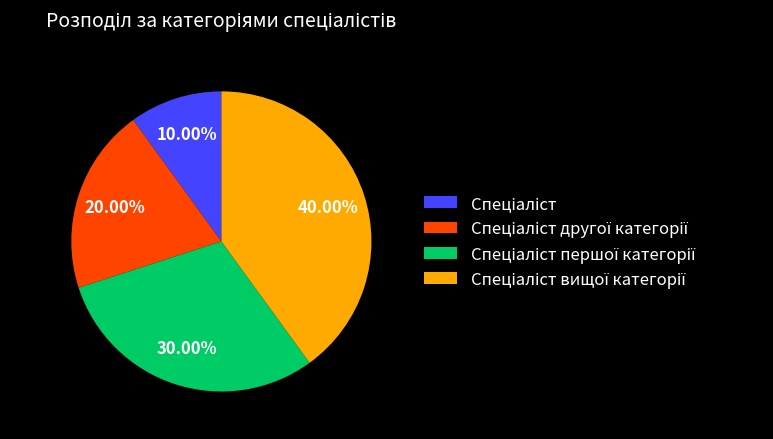

Does any single category account for the majority?

No